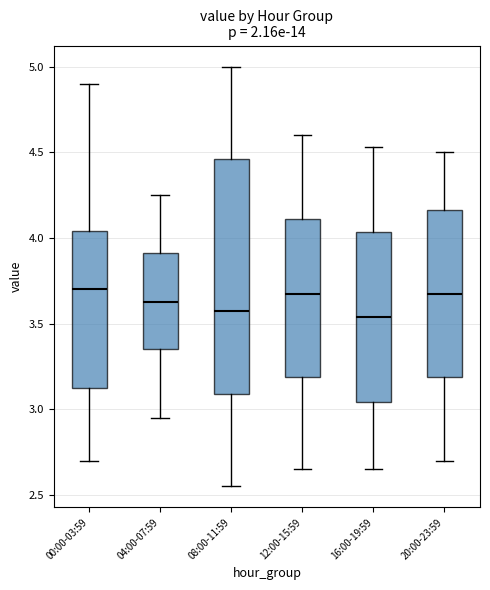

Reading left to right, read every box against the y-axis: the position of its median line, the range the box covers, and the ends of its whiskers. The values are not printed on the chart, so give them approximately, as read against the axis.

00:00-03:59: median 3.70, box 3.10 to 4.05, whiskers 2.70 to 4.90
04:00-07:59: median 3.65, box 3.35 to 3.90, whiskers 2.95 to 4.25
08:00-11:59: median 3.60, box 3.10 to 4.45, whiskers 2.55 to 5.00
12:00-15:59: median 3.70, box 3.20 to 4.10, whiskers 2.65 to 4.60
16:00-19:59: median 3.55, box 3.05 to 4.05, whiskers 2.65 to 4.55
20:00-23:59: median 3.70, box 3.20 to 4.15, whiskers 2.70 to 4.50